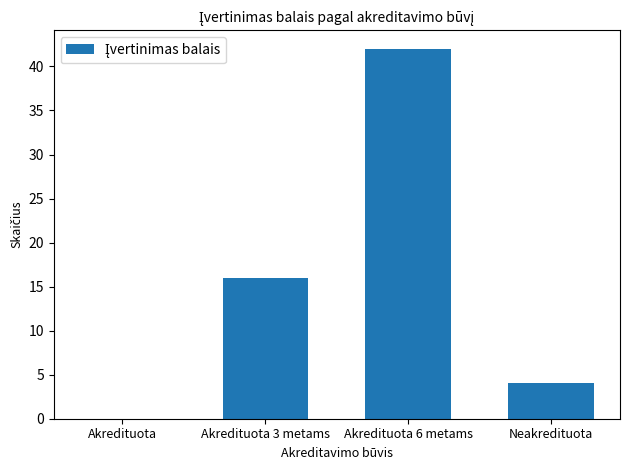

Read the value at Neakredituota.

4